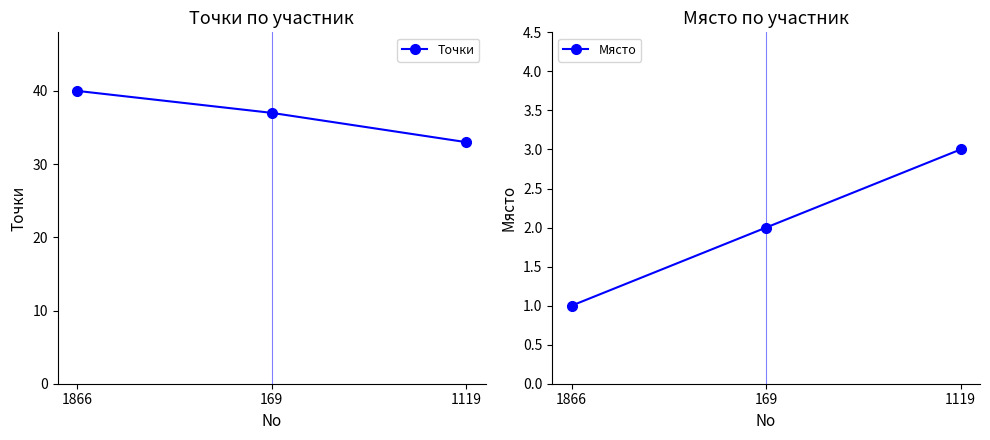

Is the value of Точки at 1866 greater than the value of Място at 169?

Yes